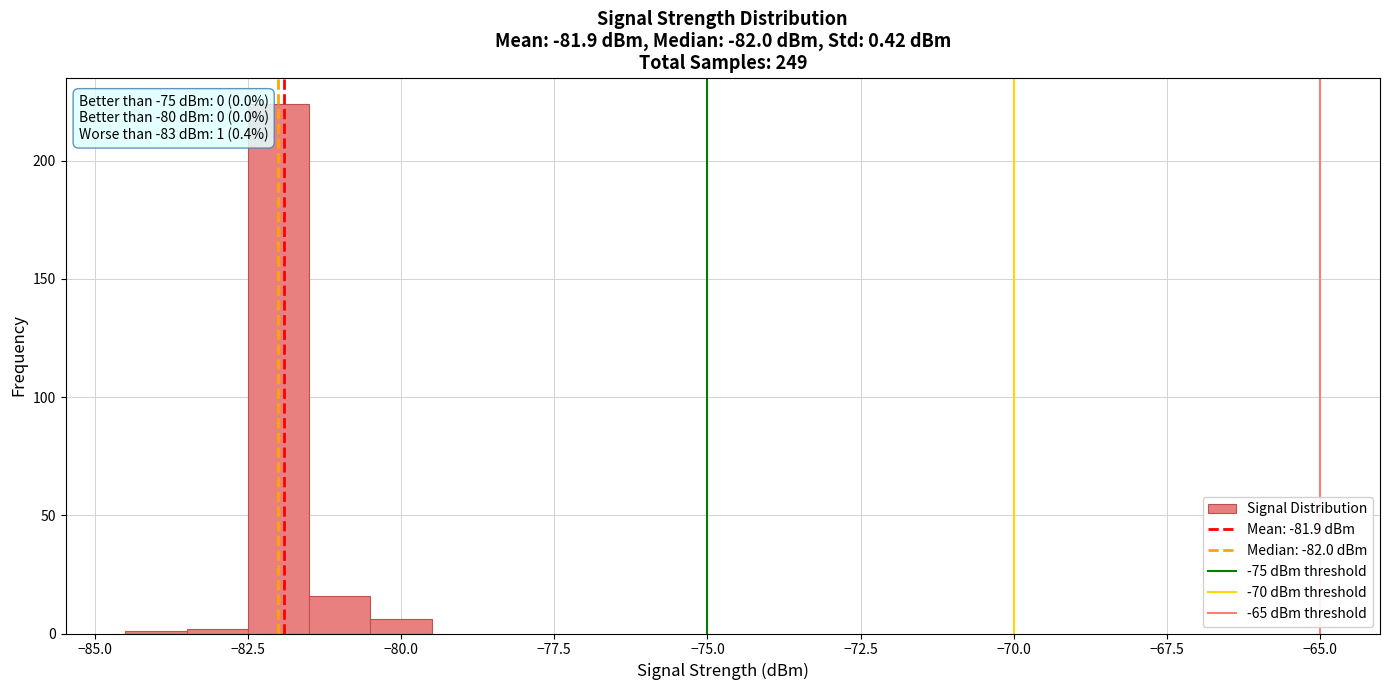

Around what value on the x-axis is the tallest bar? Give the approximate position of its centre, as read against the axis.

-82.0